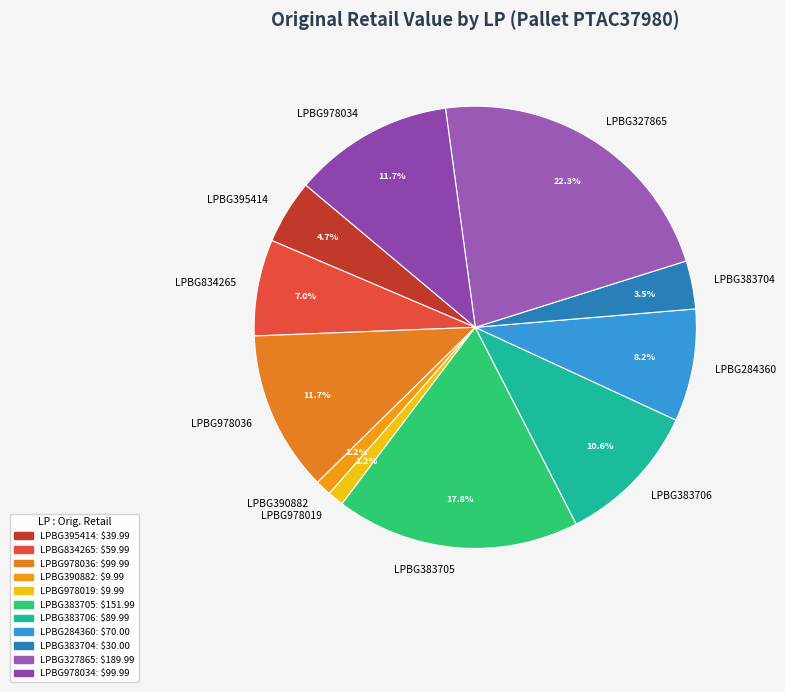

To the nearest percent, what portion does LPBG978019 represent?

1%